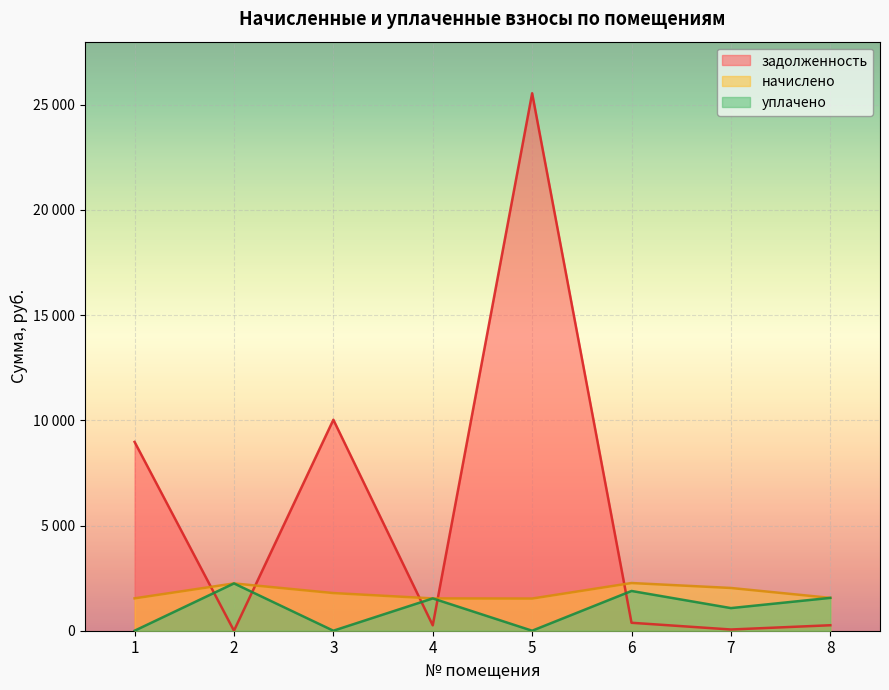

Which has a higher value, 2 or 1?

1